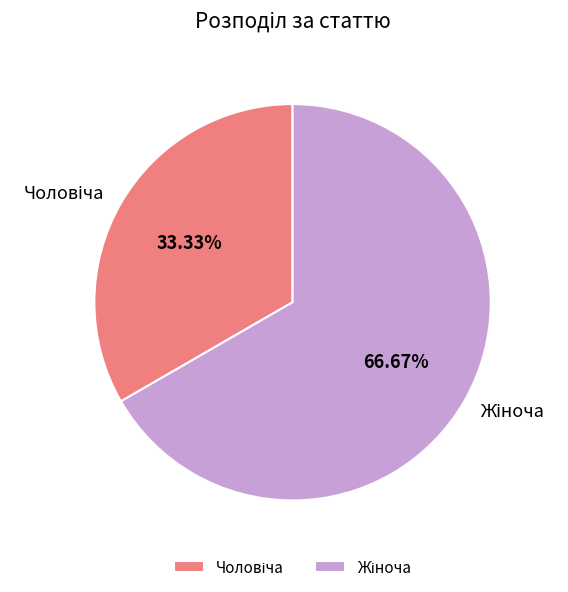

How many segments does this pie chart have?

2